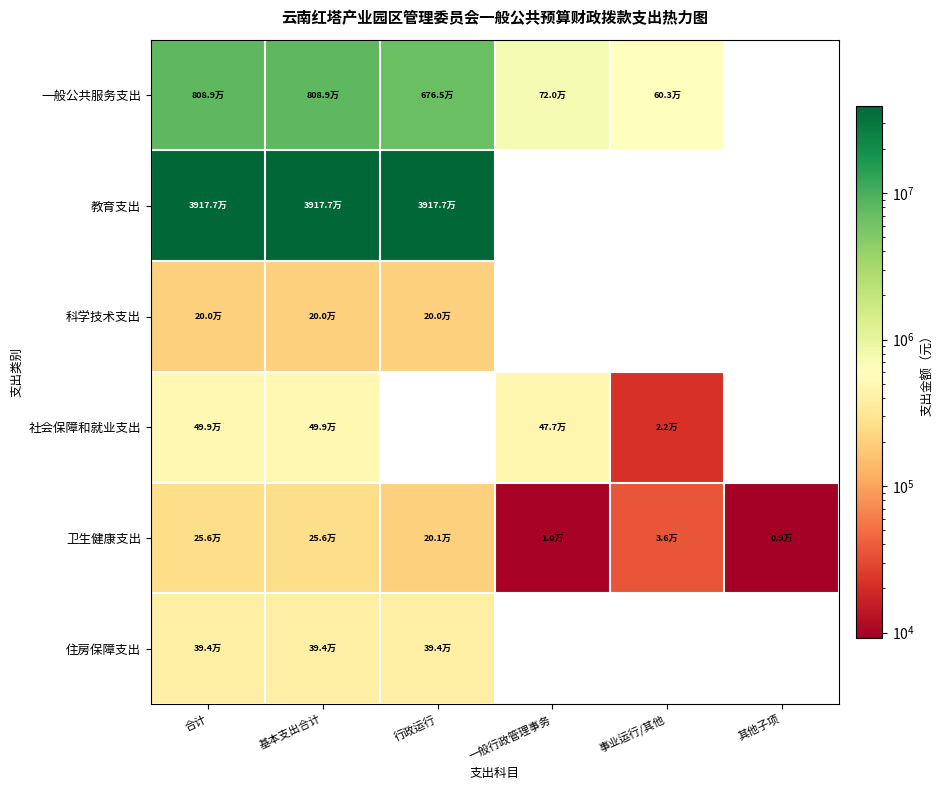

Rank the series by their maximum value, from highest to lowest.

教育支出, 一般公共服务支出, 社会保障和就业支出, 住房保障支出, 卫生健康支出, 科学技术支出